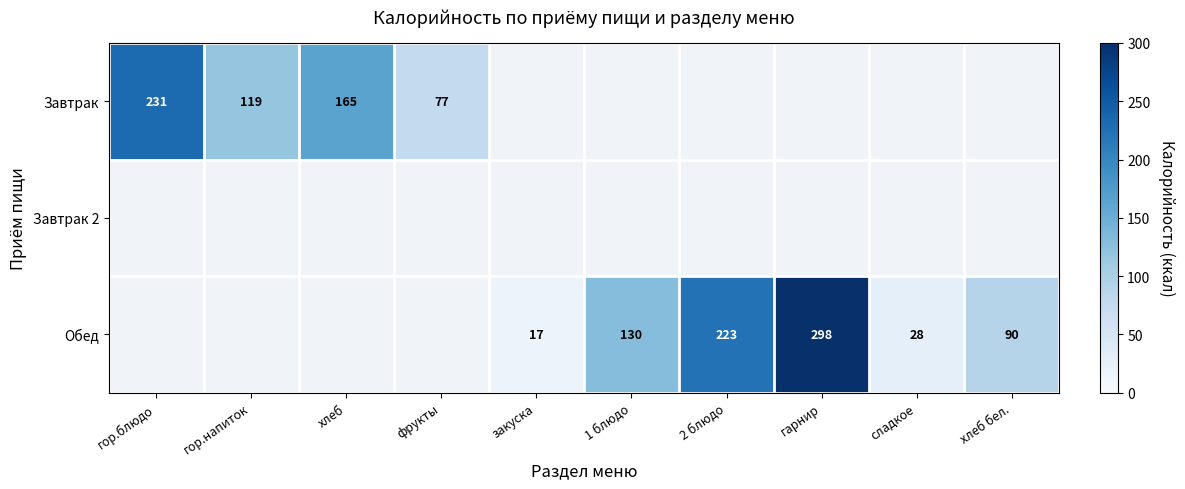

Which category has the highest value across all series?

гарнир